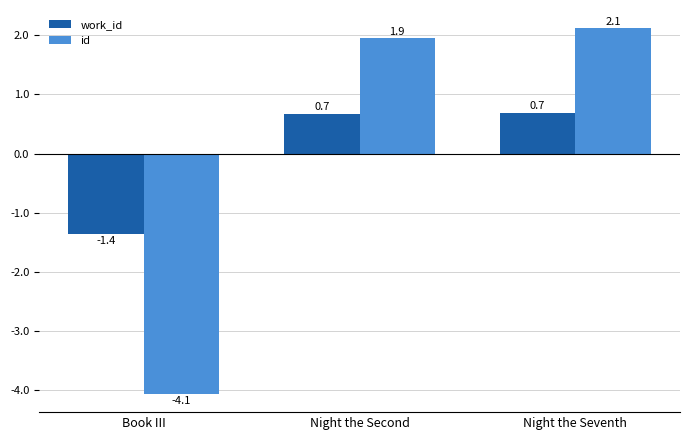

What are all the series names shown in the legend?

work_id, id